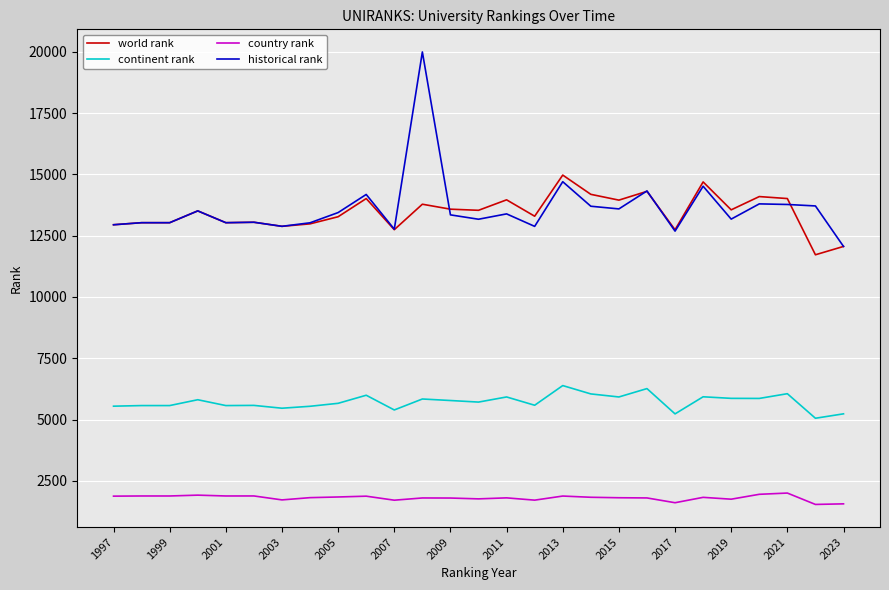

What is the difference between the second highest and second lowest values in the world rank series?

2630